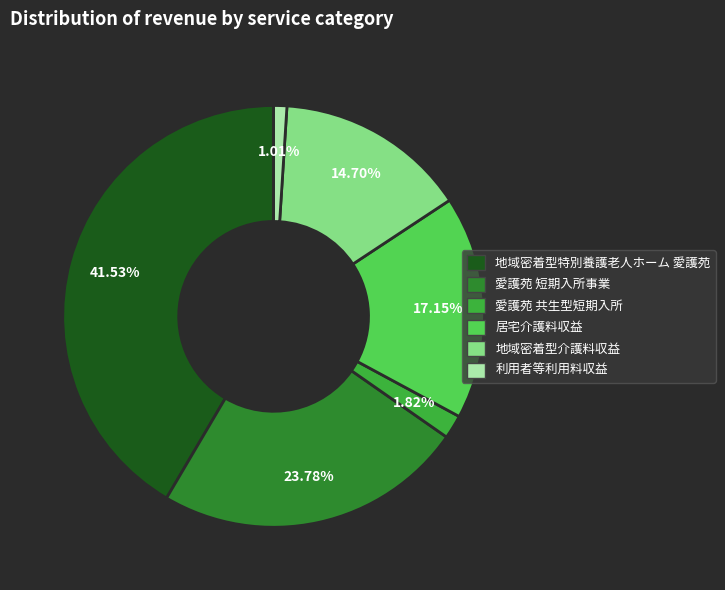

Does any single category account for the majority?

No